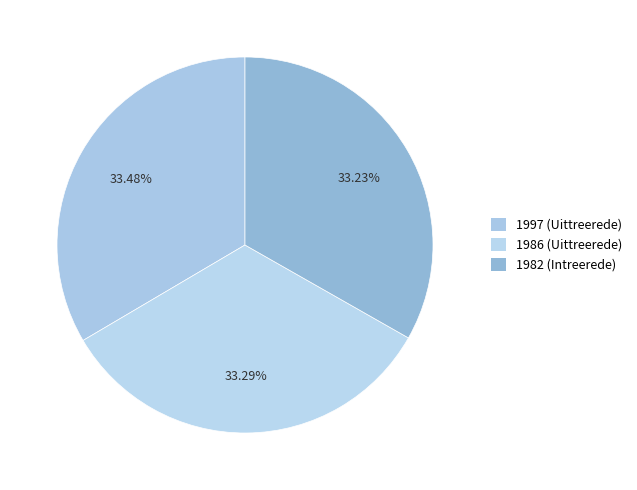

How many segments does this pie chart have?

3